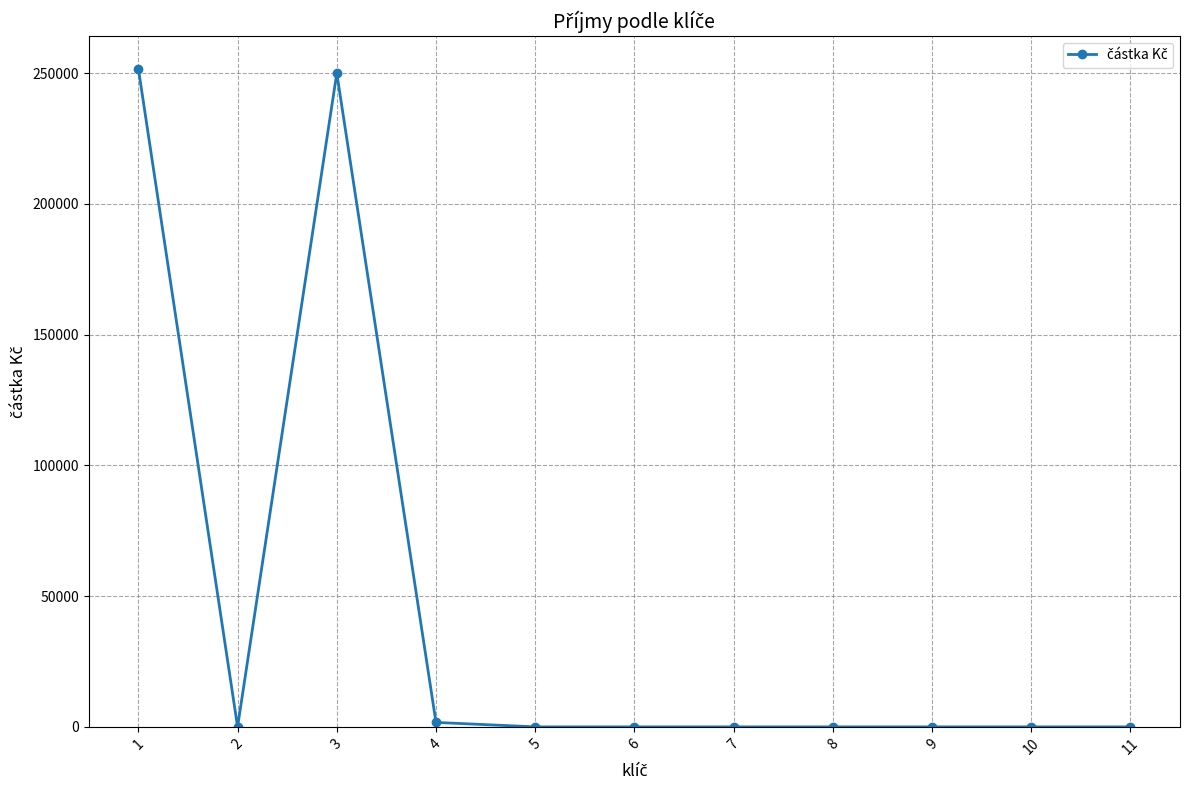

What is the sum of all values?

503400